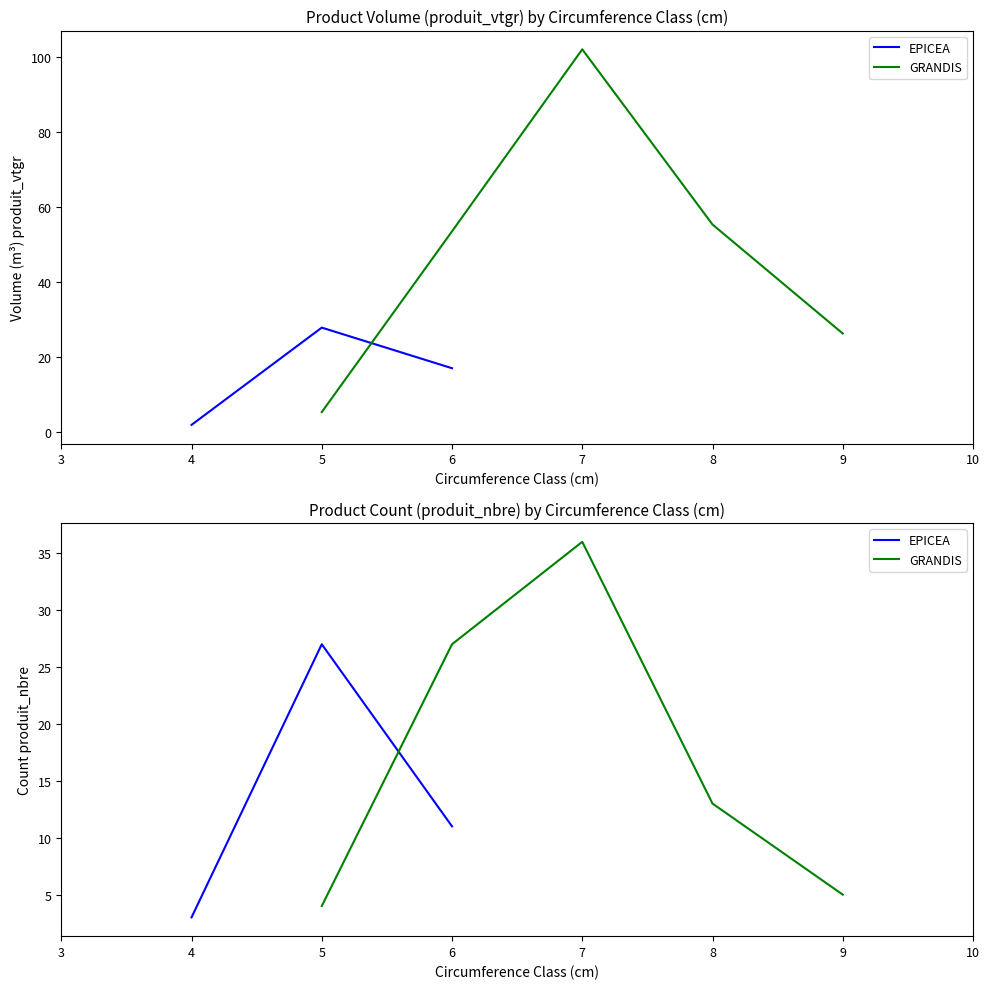

After their last crossing, which series has the higher values: GRANDIS or EPICEA?

GRANDIS